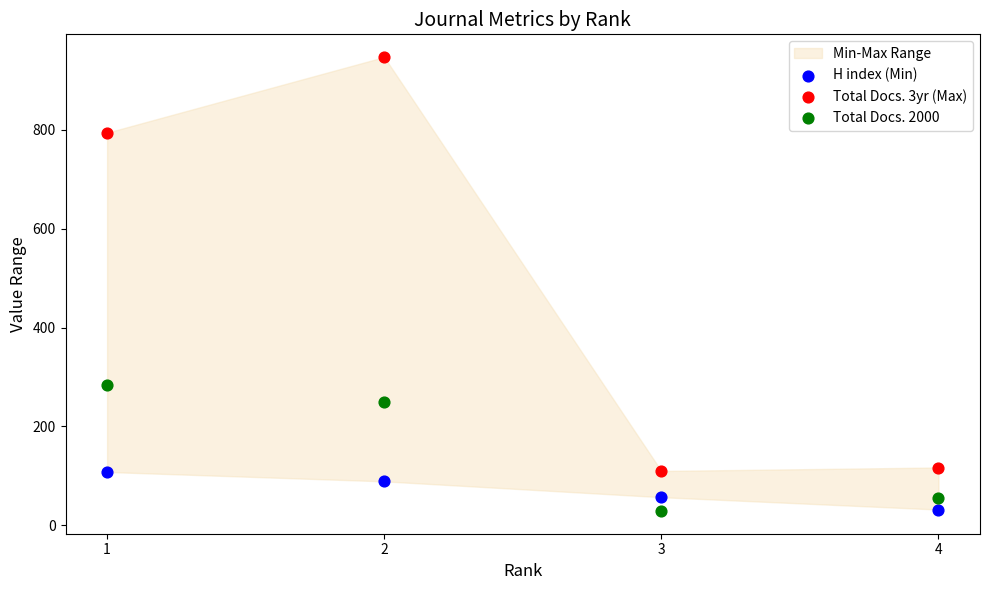

Across all data points, what is the range of X values (max minus min)?

3